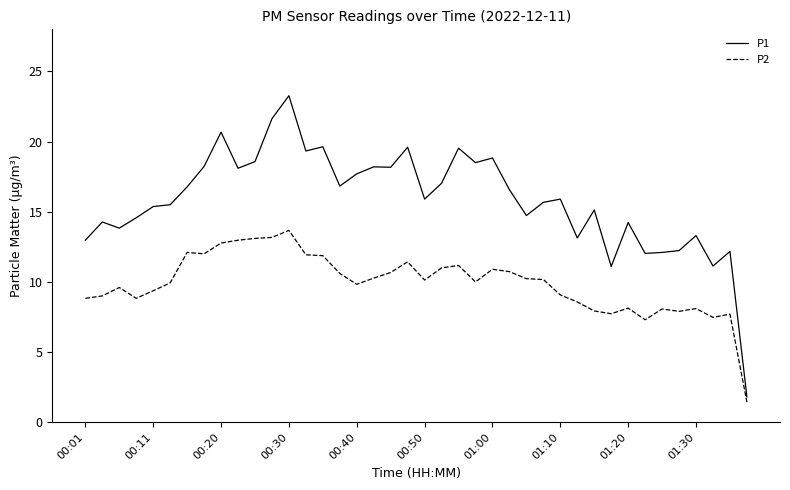

Which series has the largest range (max minus min)?

P1